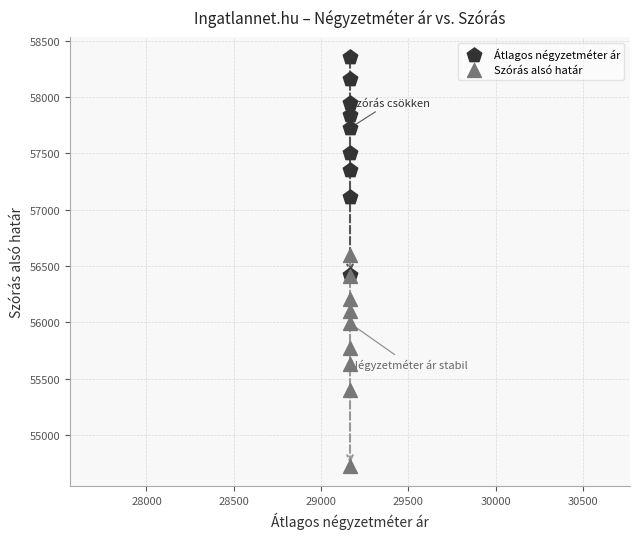

Which series has the largest Y range (max minus min)?

Átlagos négyzetméter ár